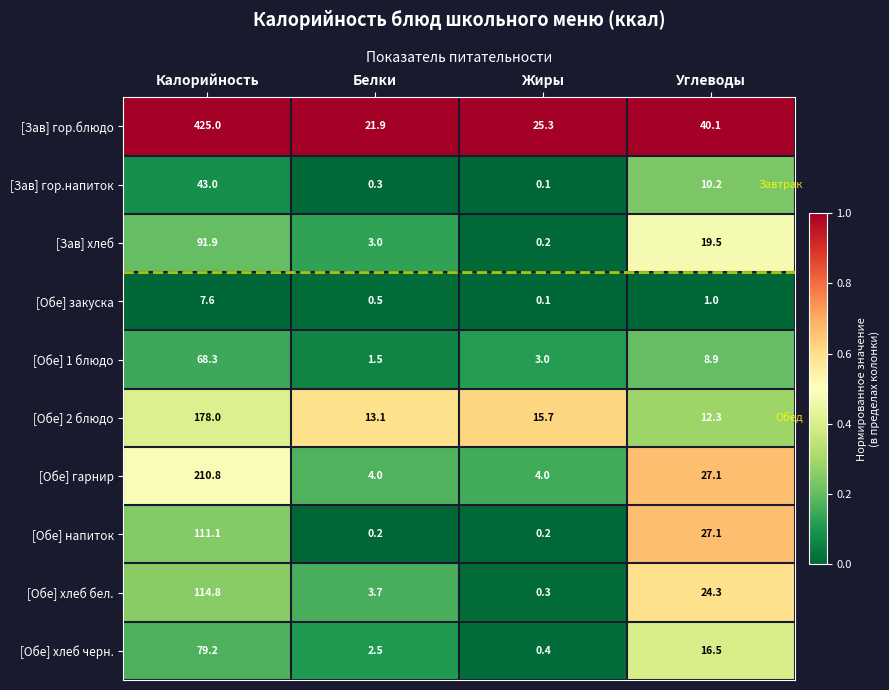

The value of [Зав] гор.блюдо at Белки is 21.9. True or false?

True